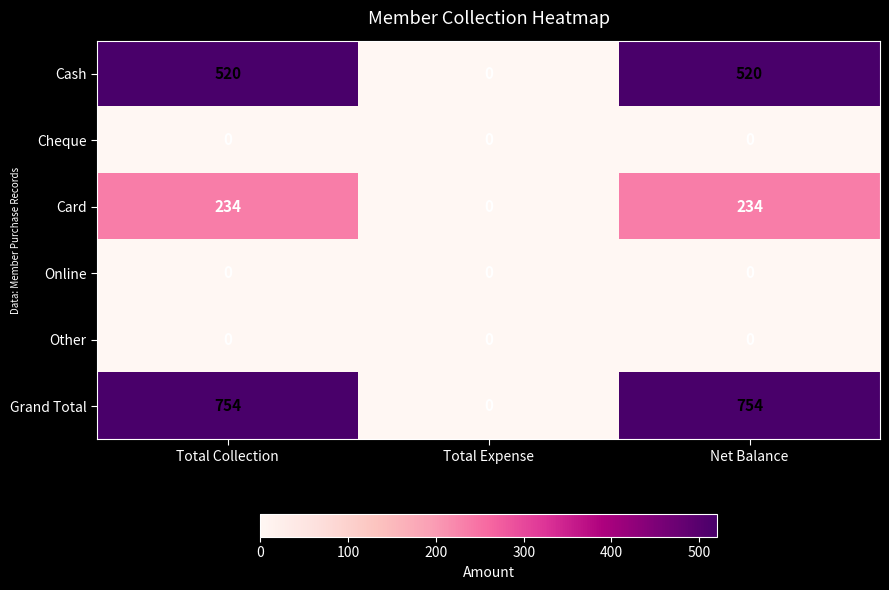

Which series has the widest spread of values?

Grand Total